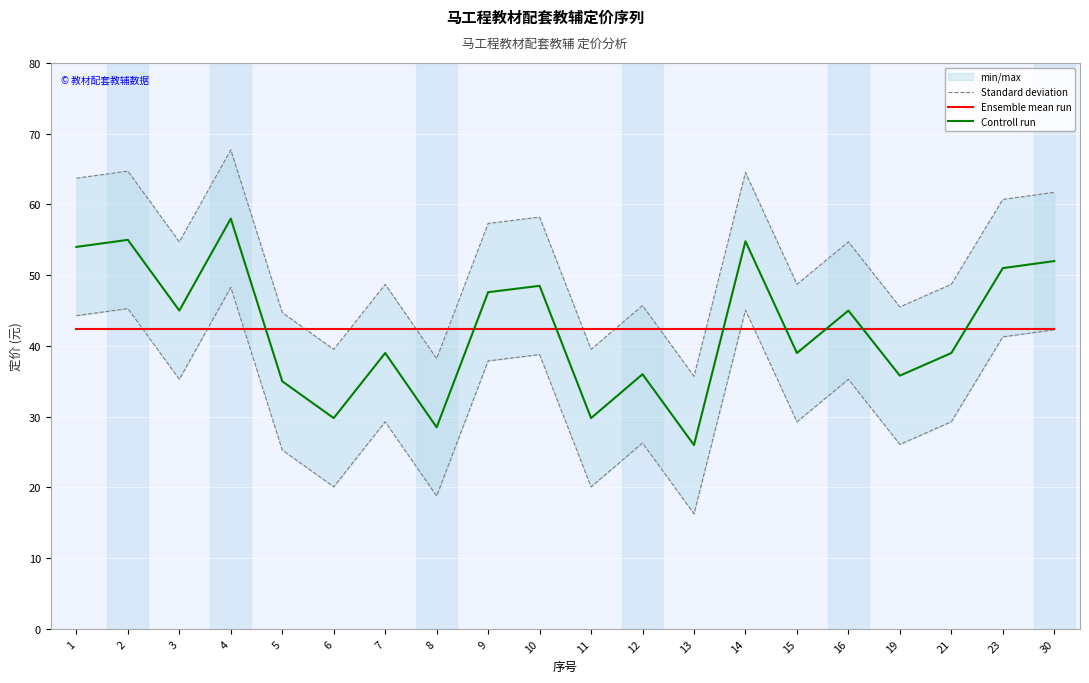

The value of Ensemble mean run at 2 is 19.0. True or false?

False